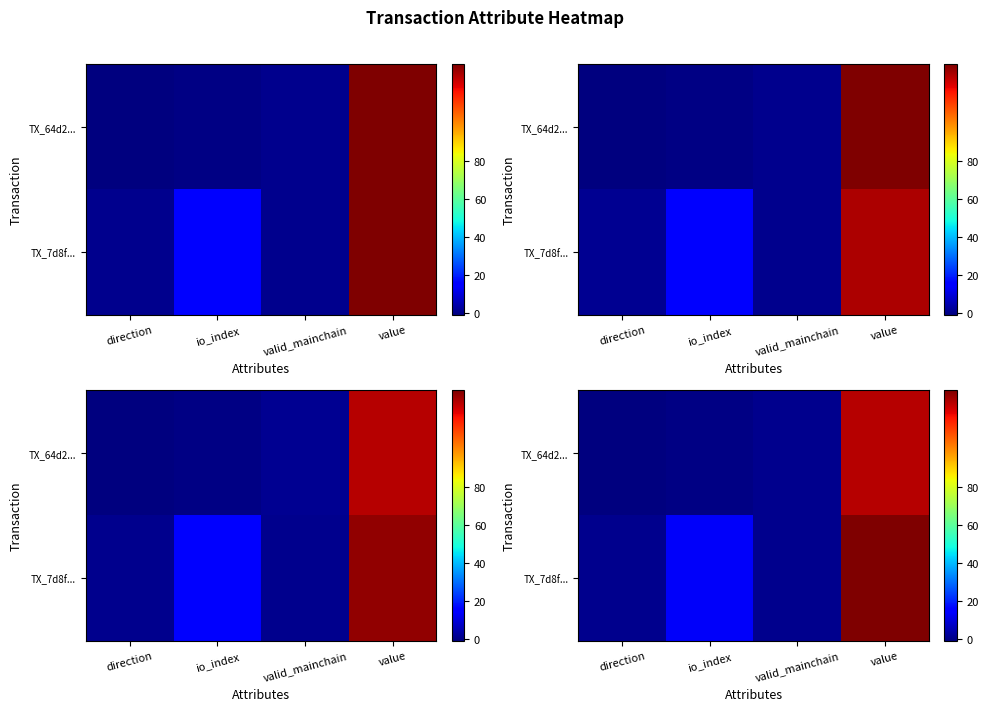

How many values in row_0 are above zero?

2